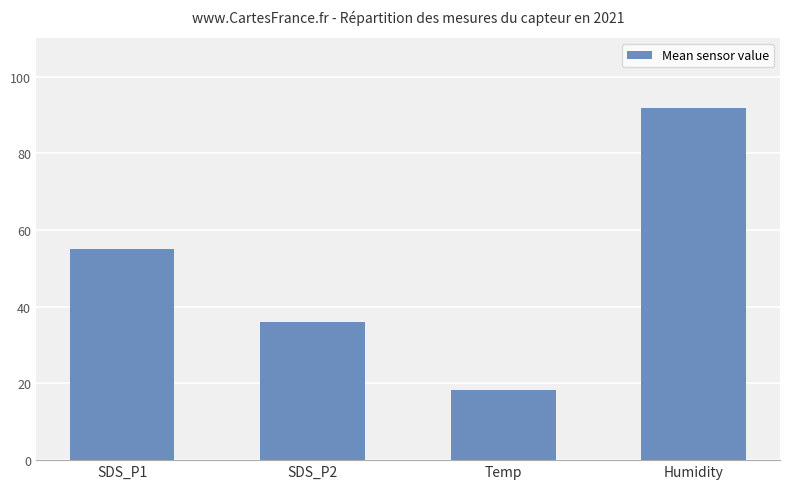

The value at Temp is 18.3. True or false?

True